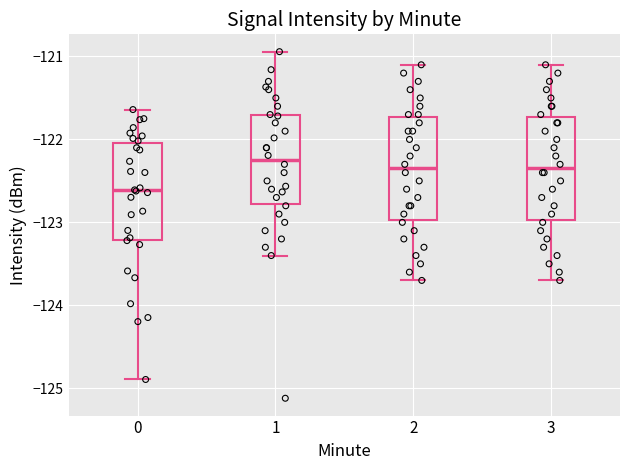

Reading left to right, transcribe this box plot: for each box, give where its median line is, the range the box spans, and where its two whiskers end, as read against the y-axis. The values are not printed on the chart, so give them approximately, as read against the axis.

0: median -122.6, box -123.2 to -122.0, whiskers -124.9 to -121.6
1: median -122.2, box -122.8 to -121.7, whiskers -123.4 to -120.9
2: median -122.3, box -123.0 to -121.7, whiskers -123.7 to -121.1
3: median -122.3, box -123.0 to -121.7, whiskers -123.7 to -121.1